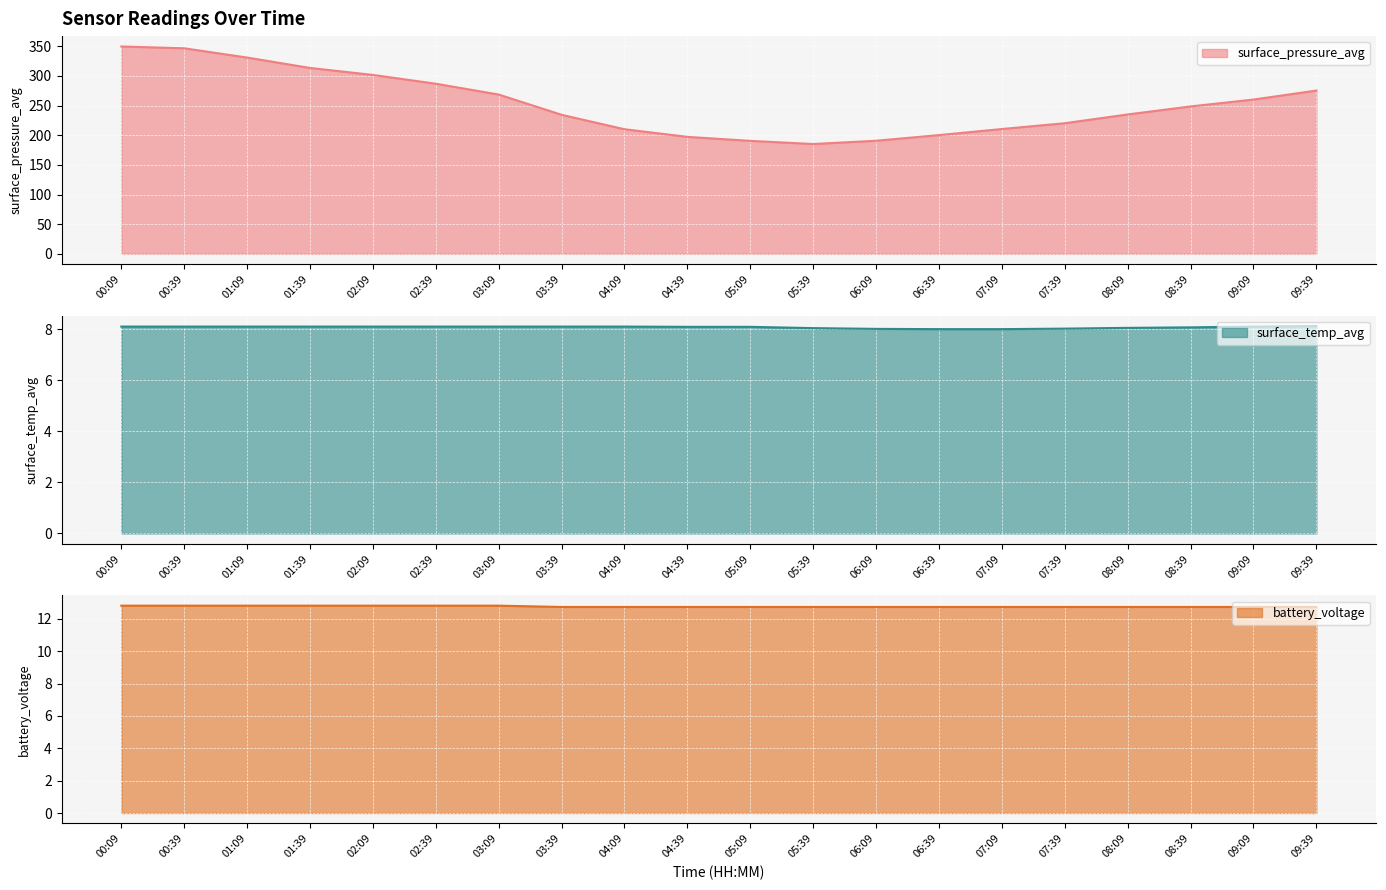

At which category is the sum across all series the highest?

00:09